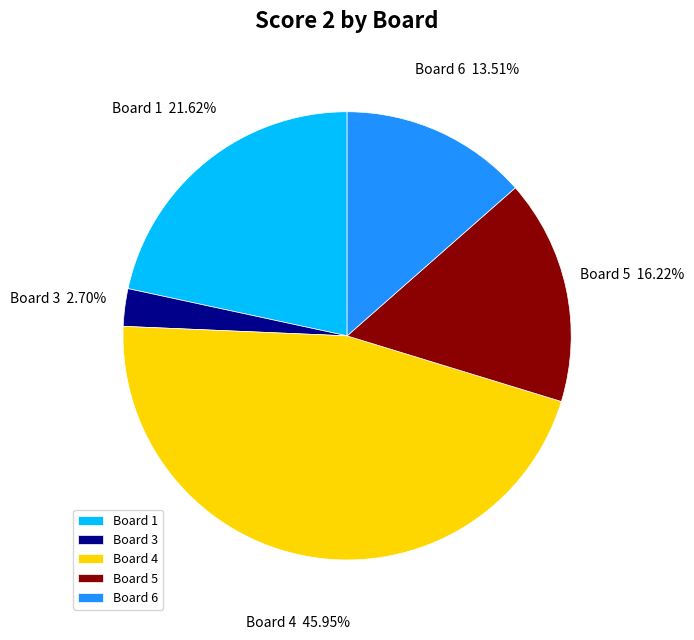

Which slice is the largest?

Board 4